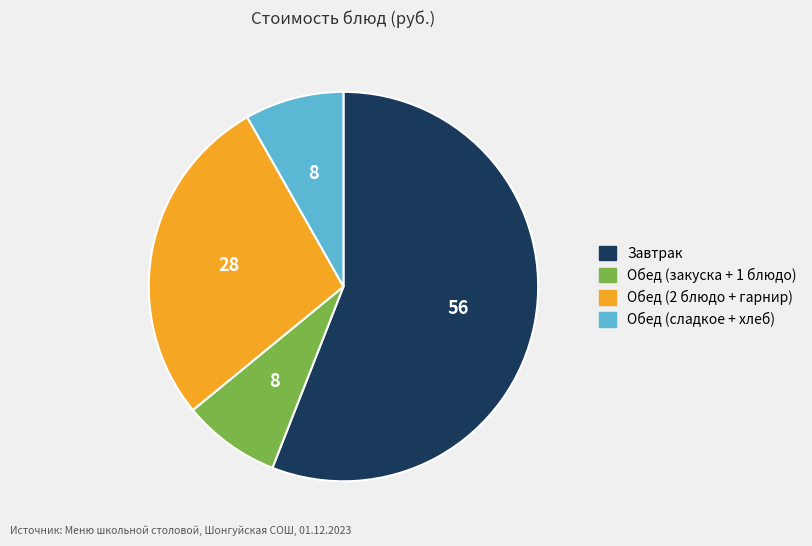

Is there any slice that represents more than half of the pie?

Yes